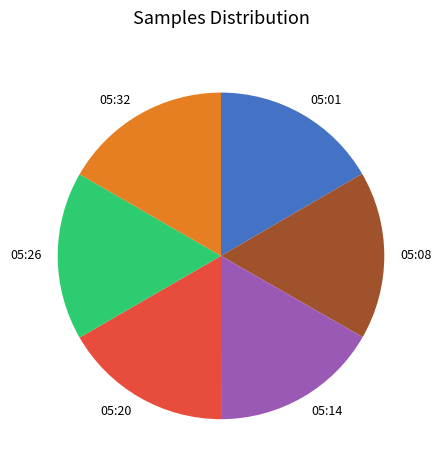

Count the number of slices in the pie.

6